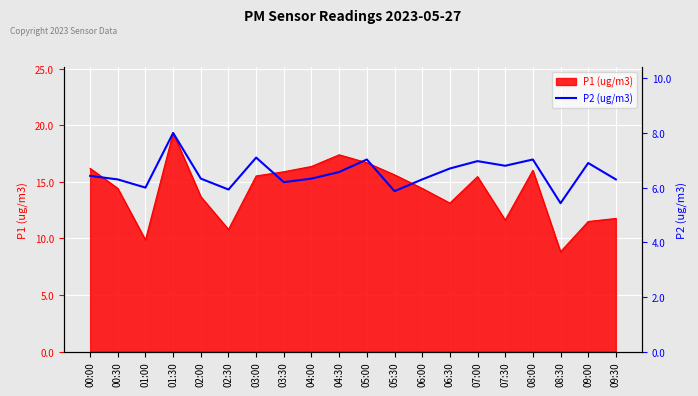

How many lines are shown in the chart?

1